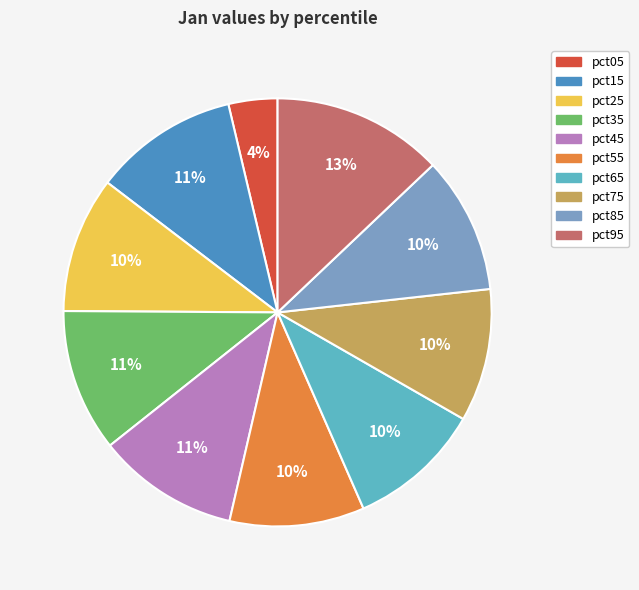

To the nearest percent, what is the combined percentage of pct15 and pct45?

22%